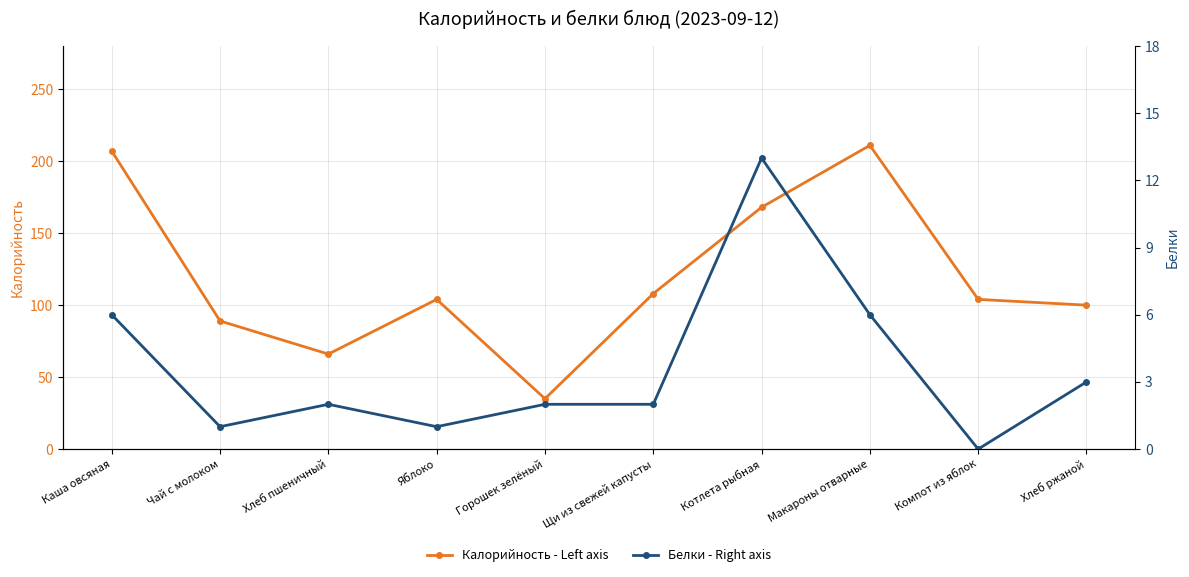

List the series in order of their overall mean, highest first.

Калорийность - Left axis, Белки - Right axis